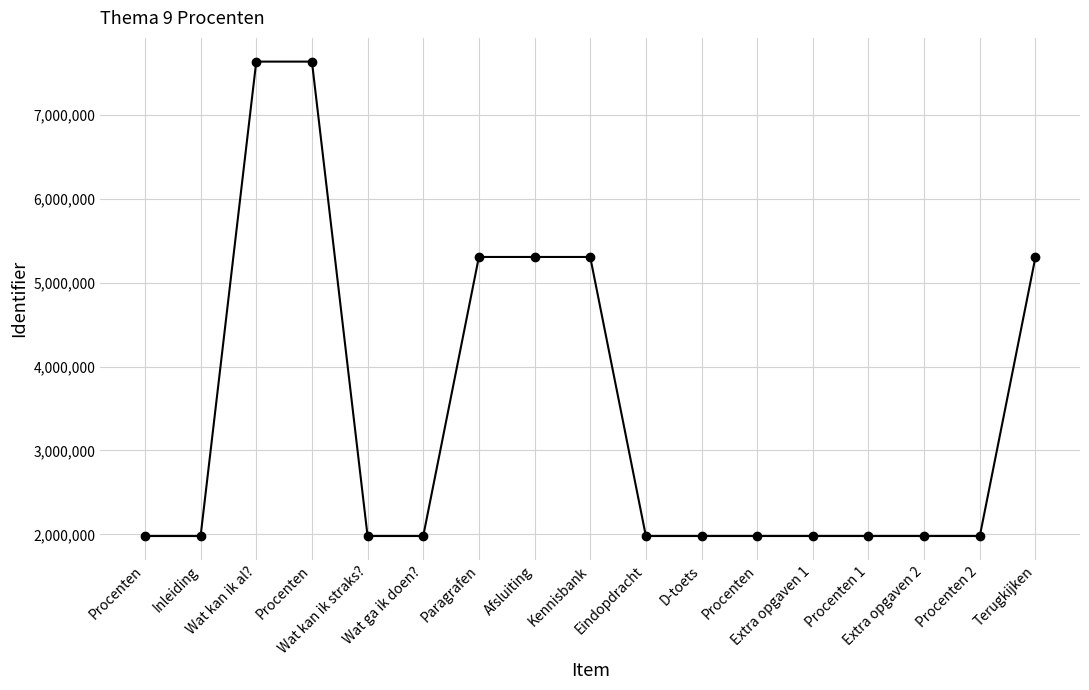

Count the number of categories in the chart.

17